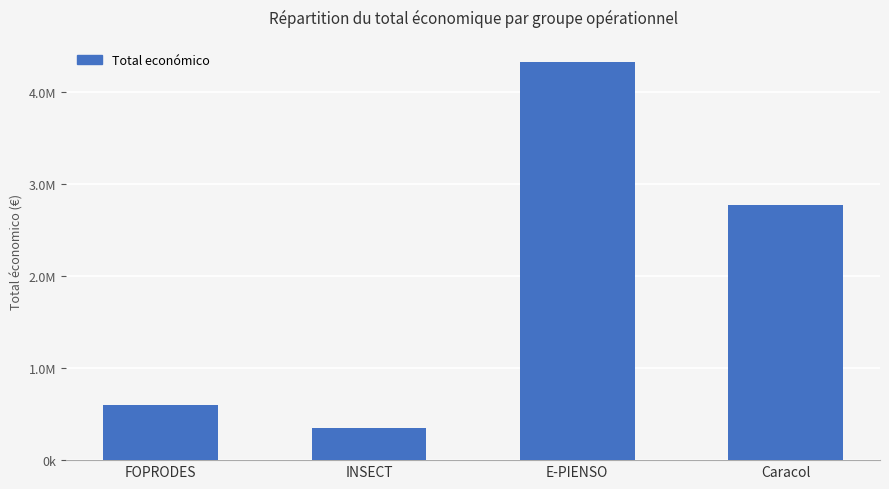

Rank the categories by value from lowest to highest.

INSECT, FOPRODES, Caracol, E-PIENSO